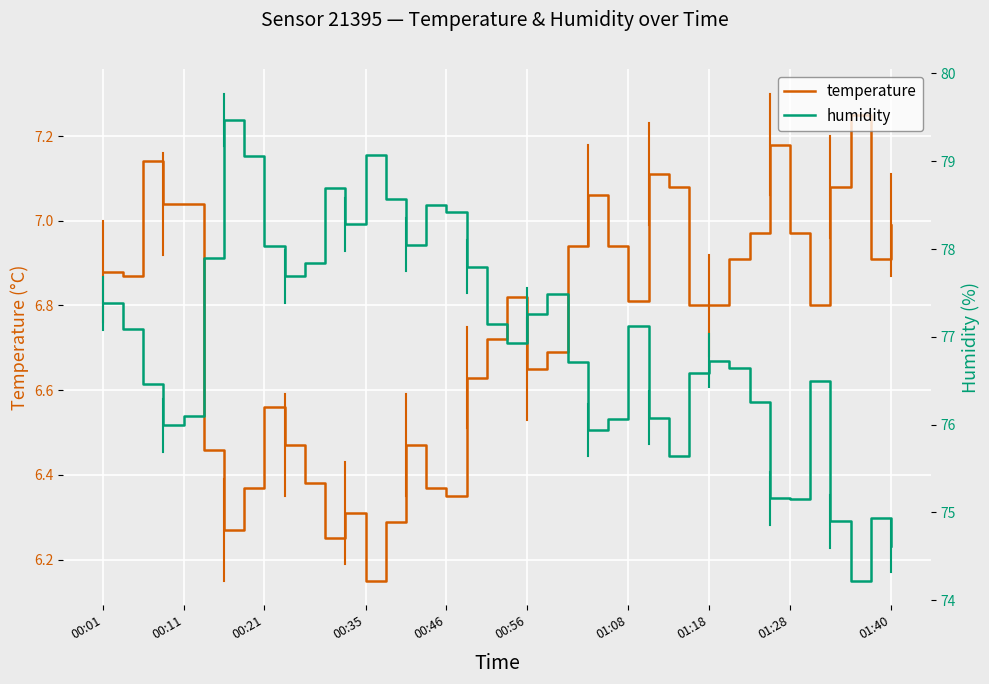

The humidity series shows 74.9 at 36. True or false?

True